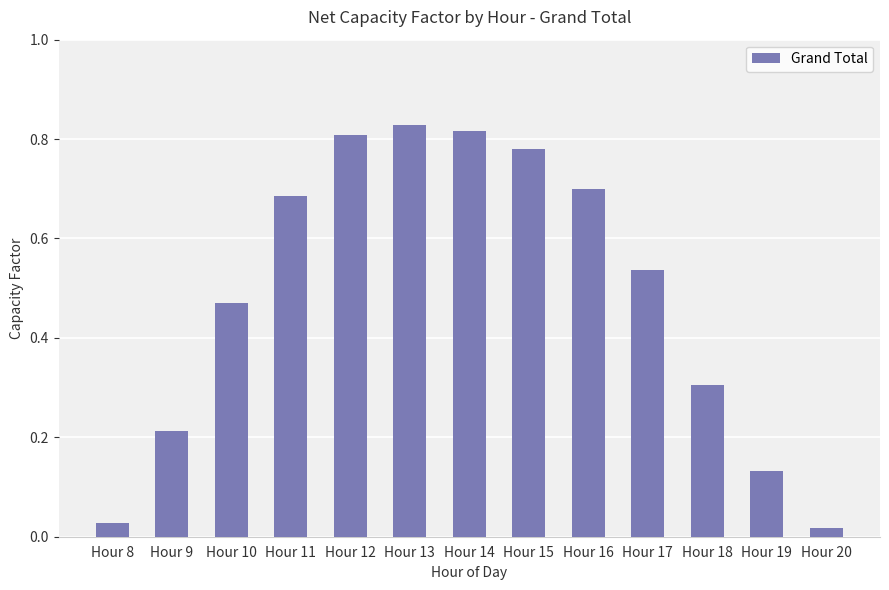

Which has a higher value, Hour 14 or Hour 8?

Hour 14